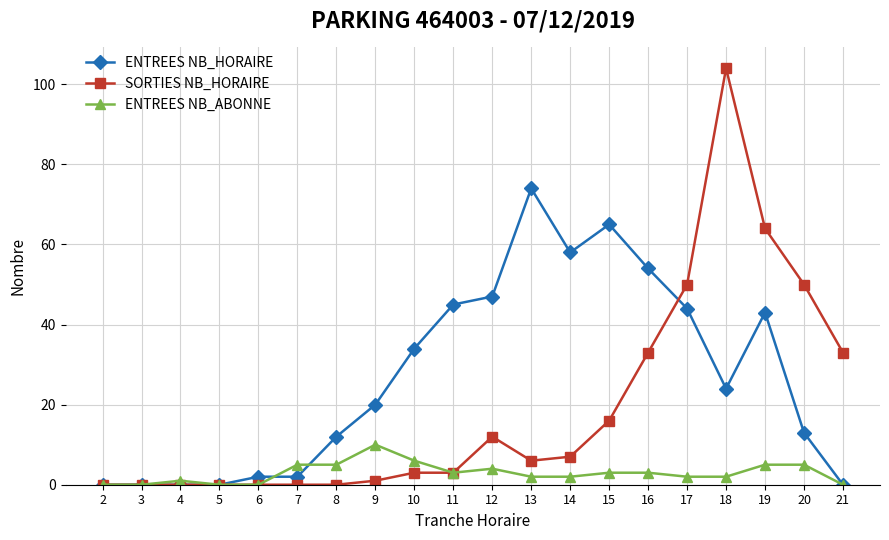

Is this an area chart (filled region under the line)?

No